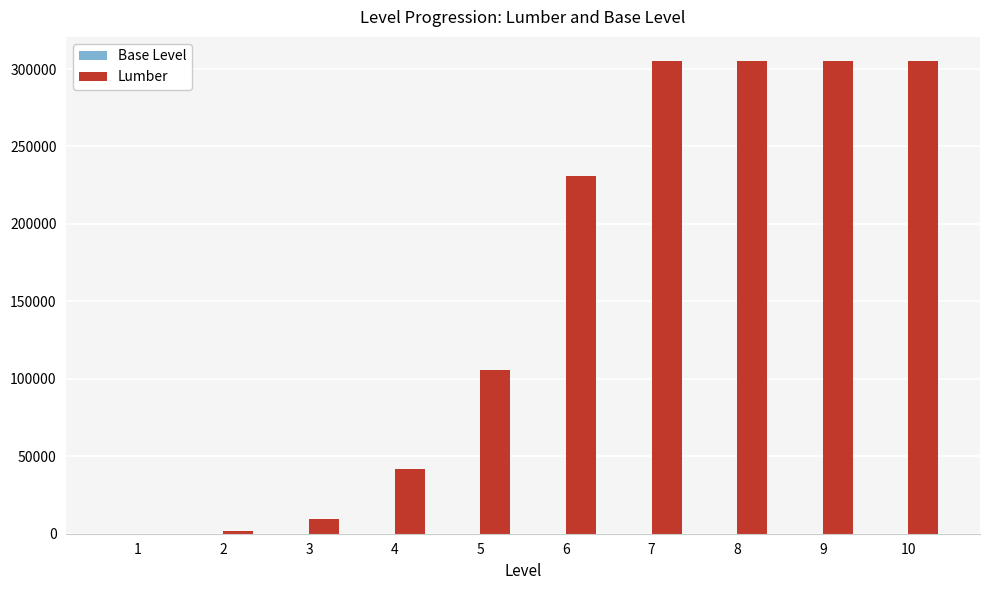

Which series has the largest total across all categories?

Lumber